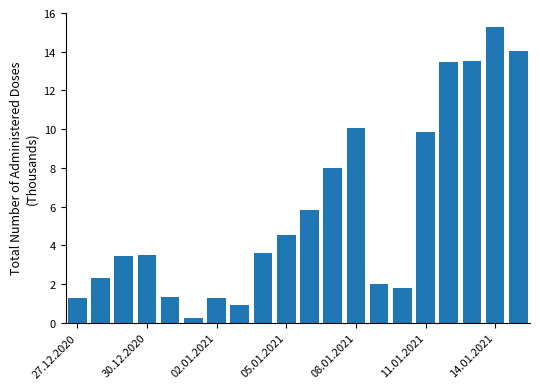

What is the greatest value displayed?

15.3